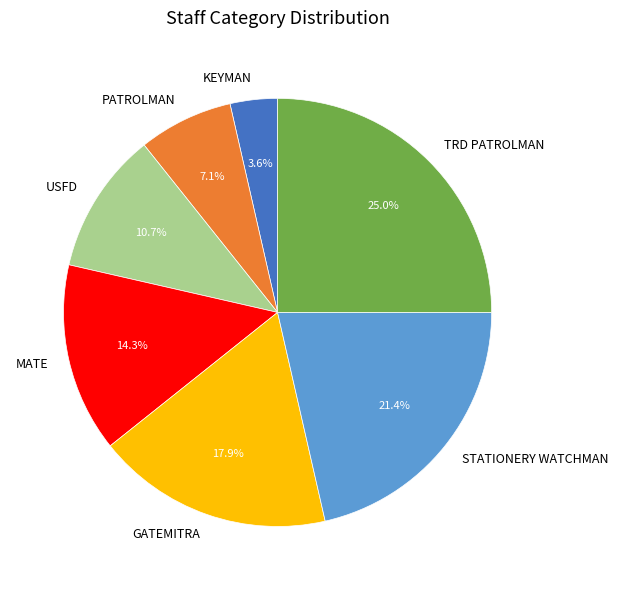

To the nearest percent, what percentage of the pie is MATE?

14%